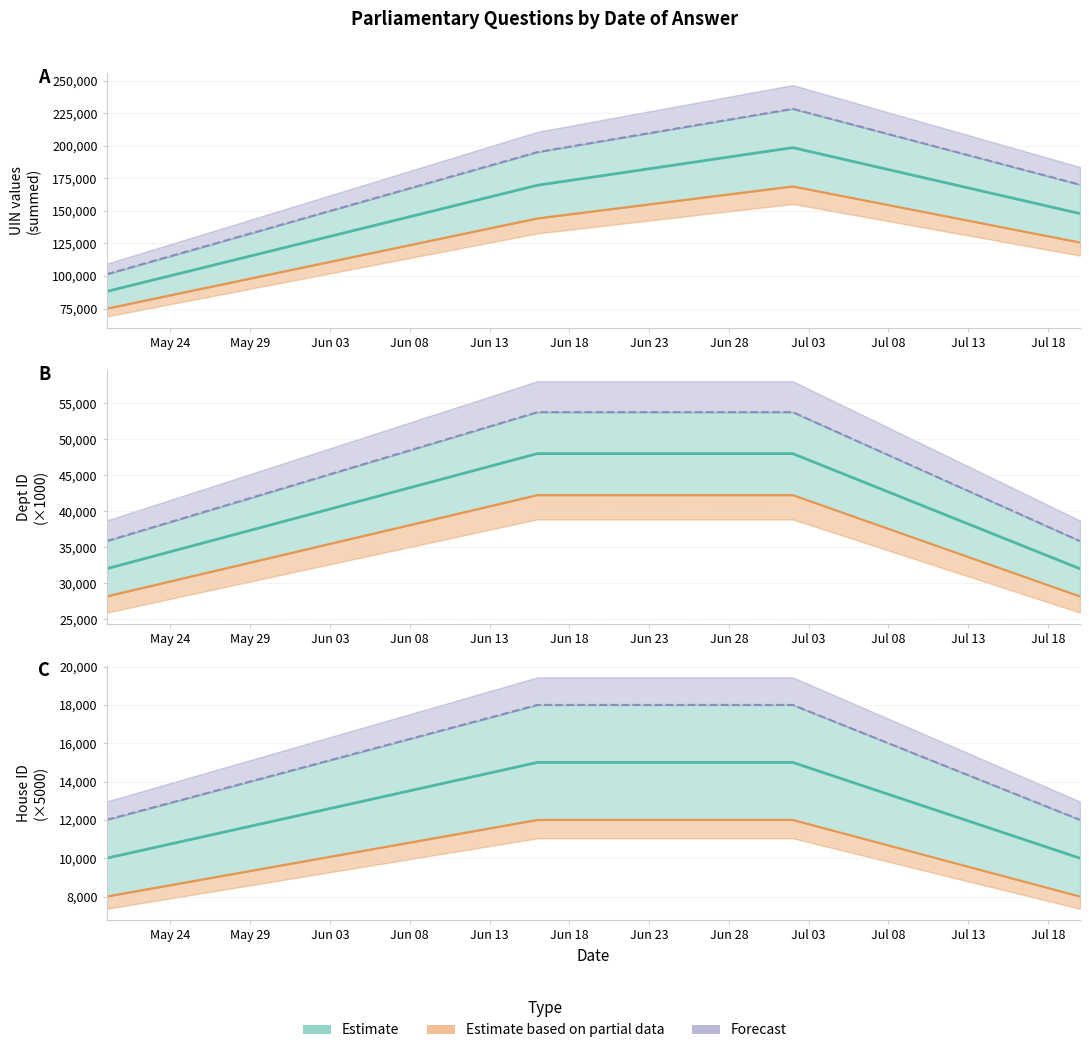

True or false: Partial data and Forecast intersect in this chart.

False